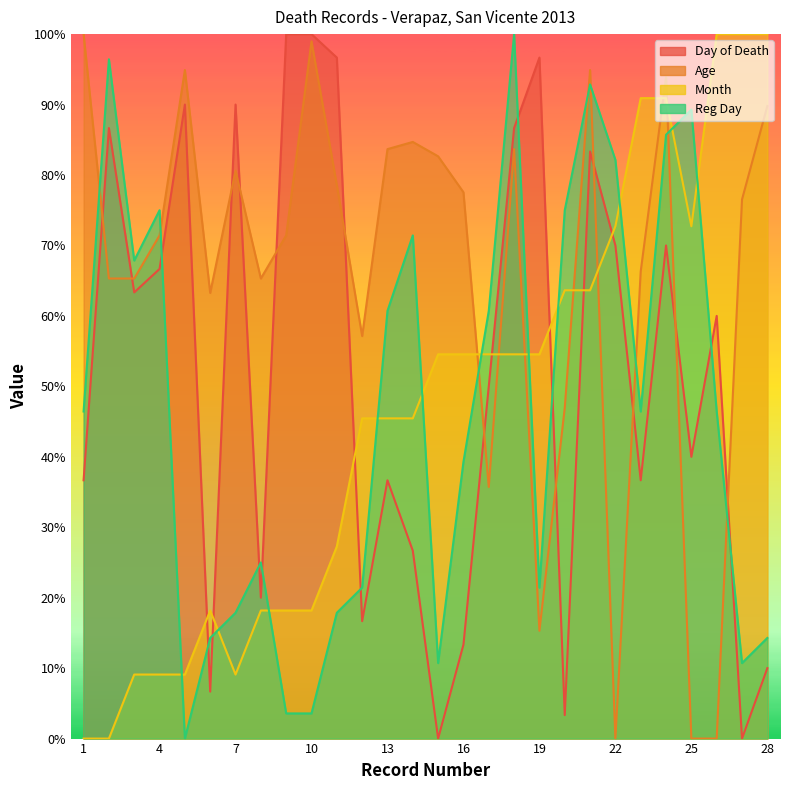

At 9, list the series in order from smallest to largest.

Reg Day, Month, Age, Day of Death